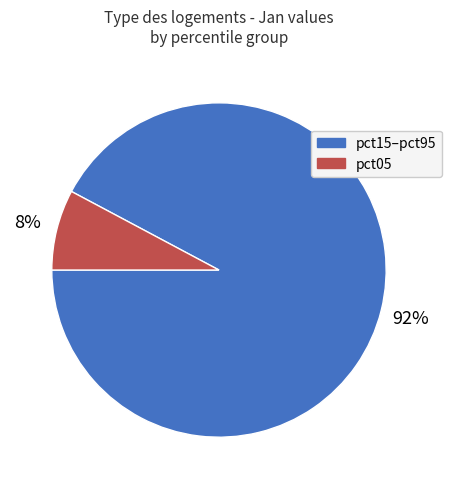

To the nearest percent, what is the difference between the largest and smallest slice percentages?

84%